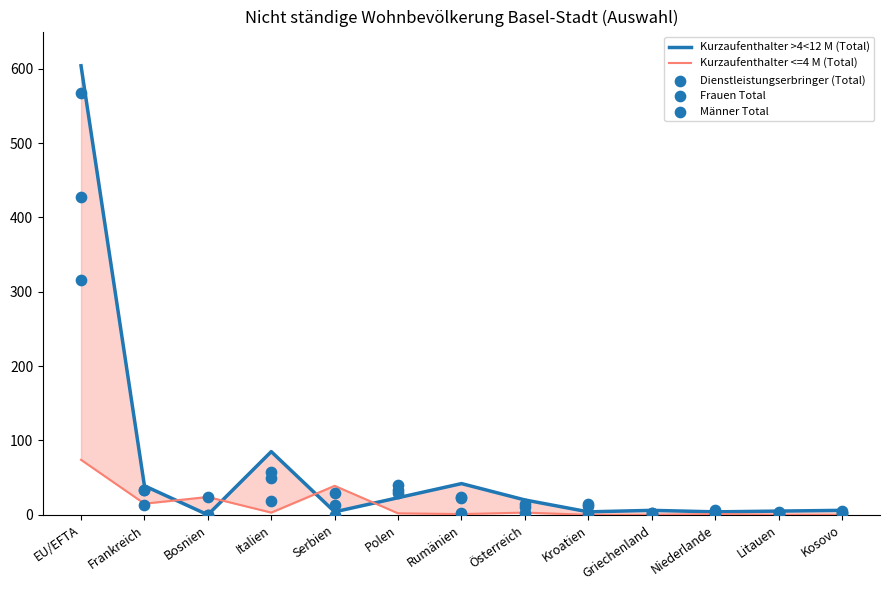

Which series reaches the maximum Y coordinate?

Kurzaufenthalter >4<12 M (Total)